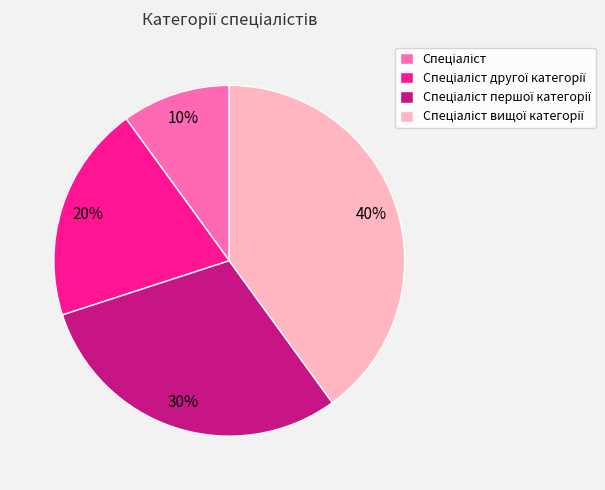

Is there a majority slice in this chart?

No